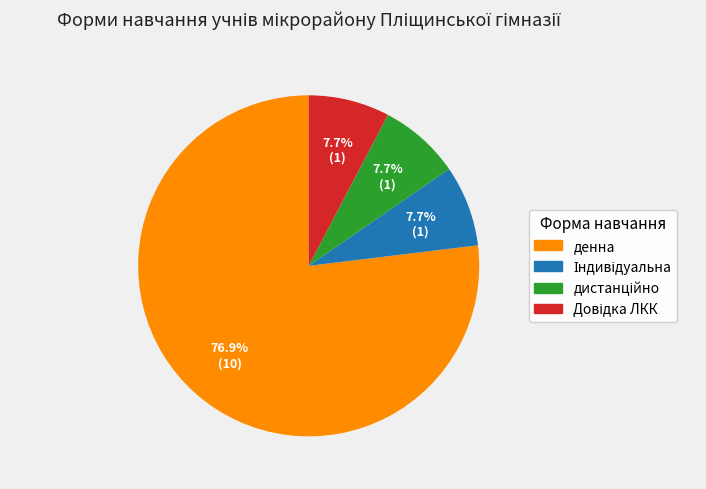

Which slice is the largest?

денна